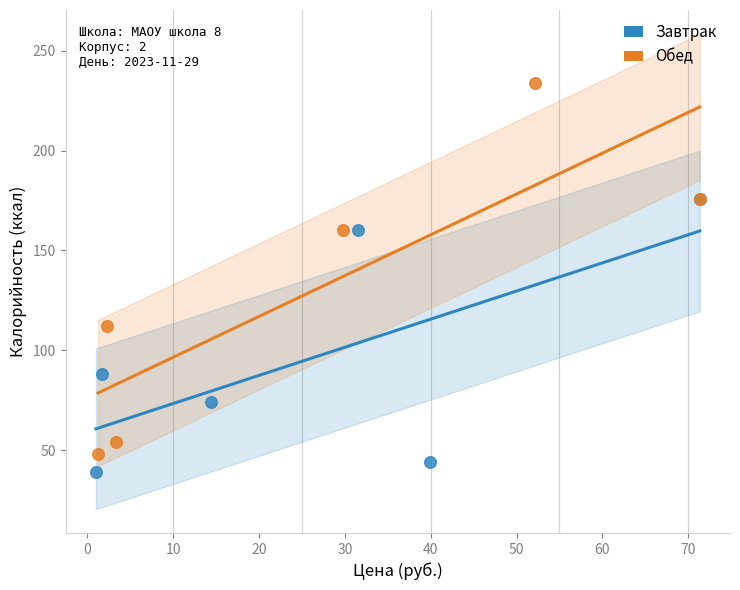

Which series contains the lowest Y value?

Завтрак